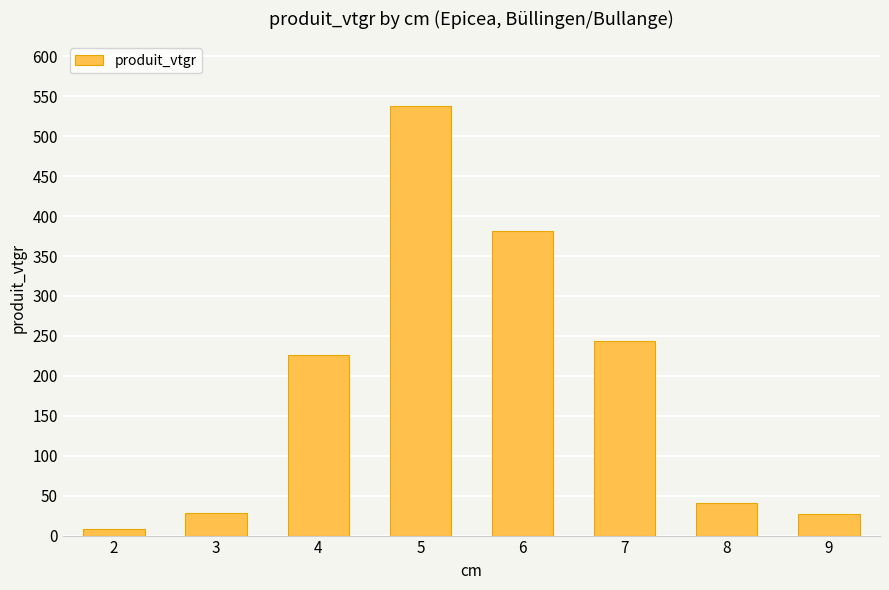

Are the bars horizontal?

No